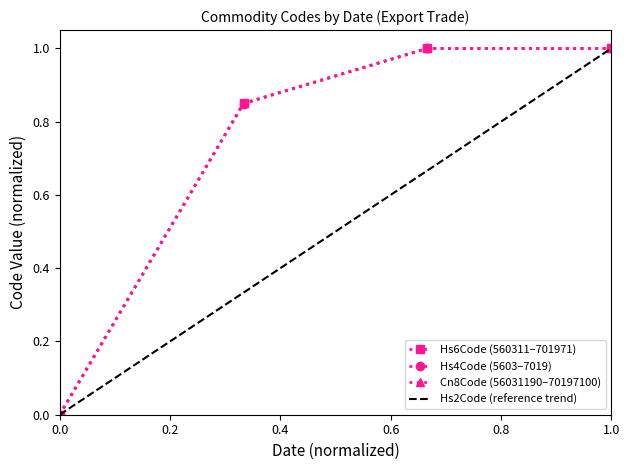

True or false: Hs4Code (5603–7019) has more than 1 points higher than both neighbors.

False